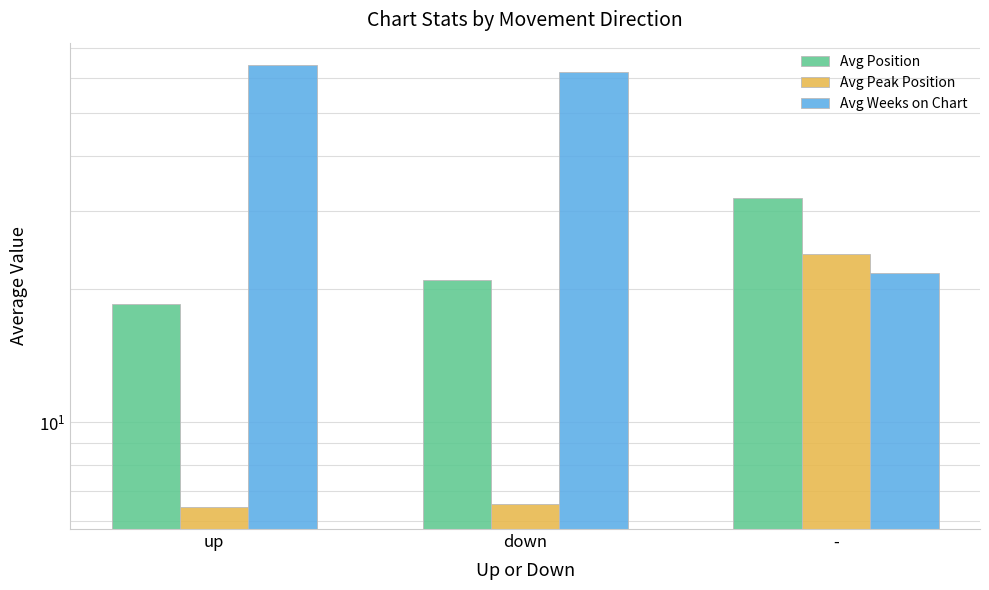

Reading right to left, extract all data points from this chart.

Avg Position: -=32.0	down=20.9	up=18.5
Avg Peak Position: -=24.0	down=6.5	up=6.4
Avg Weeks on Chart: -=21.8	down=61.8	up=64.1